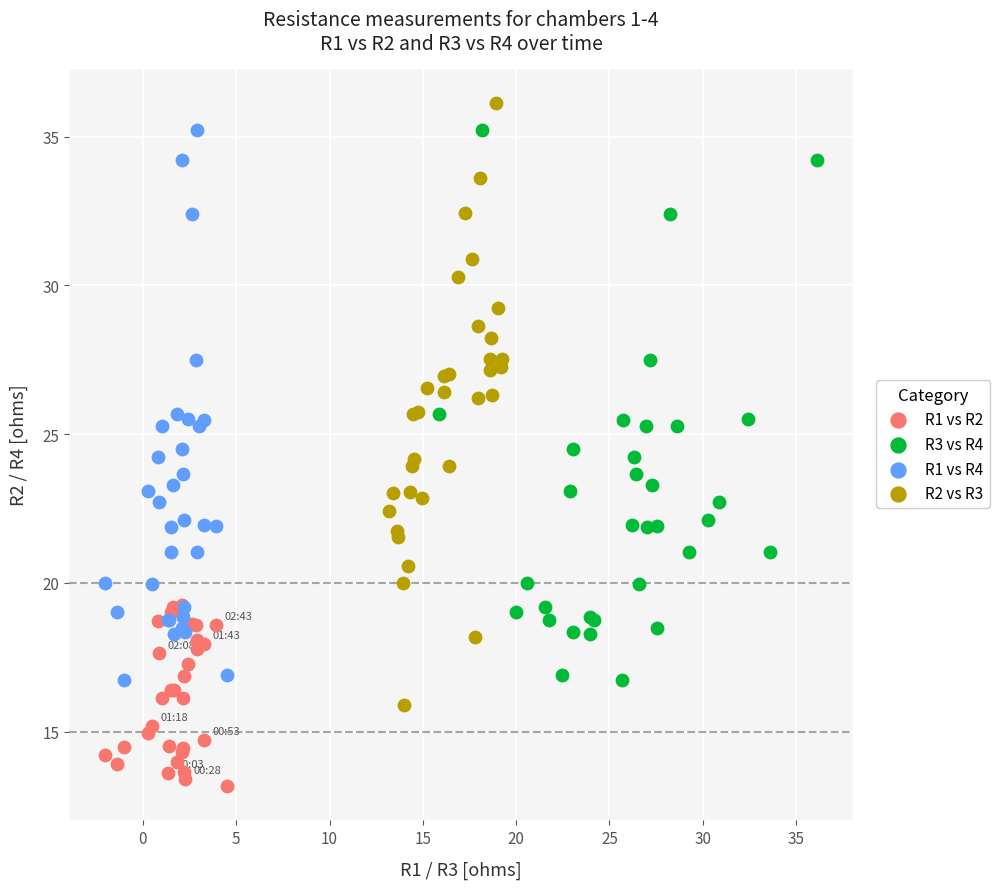

Which series reaches the minimum Y coordinate?

R1 vs R2